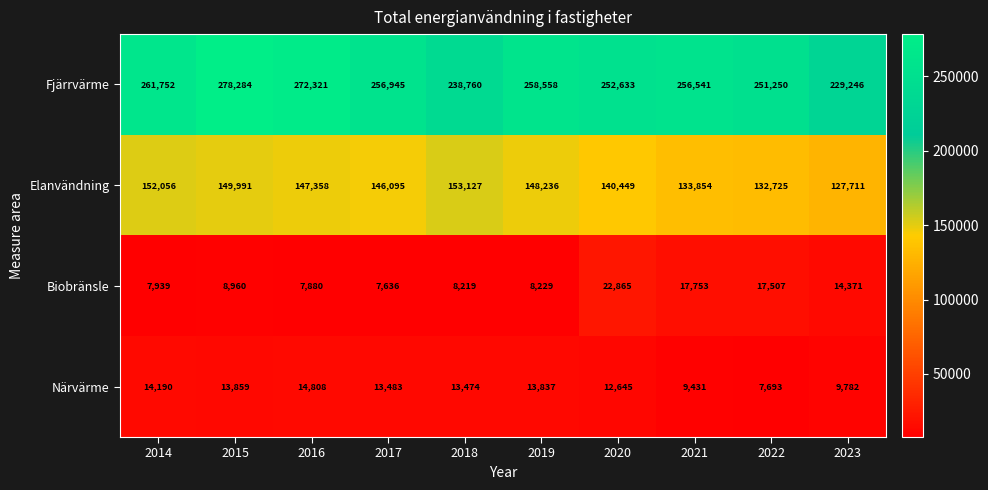

Which series has the largest total across all categories?

Fjärrvärme